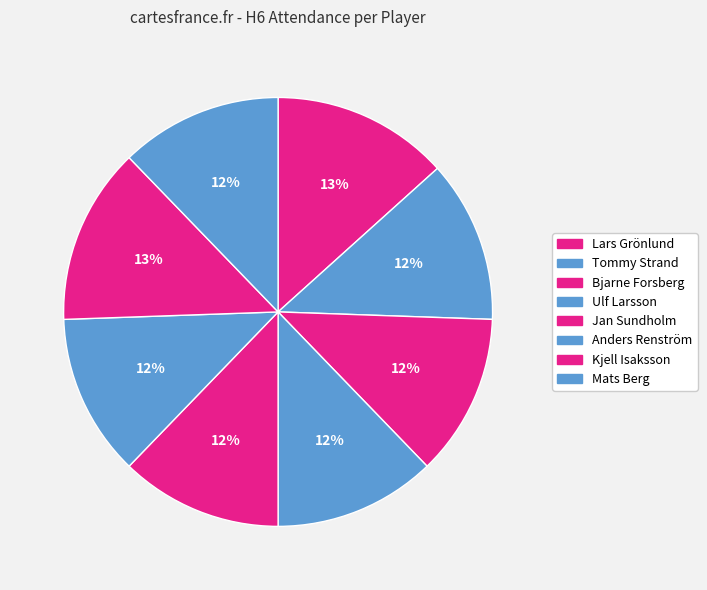

How many segments does this pie chart have?

8